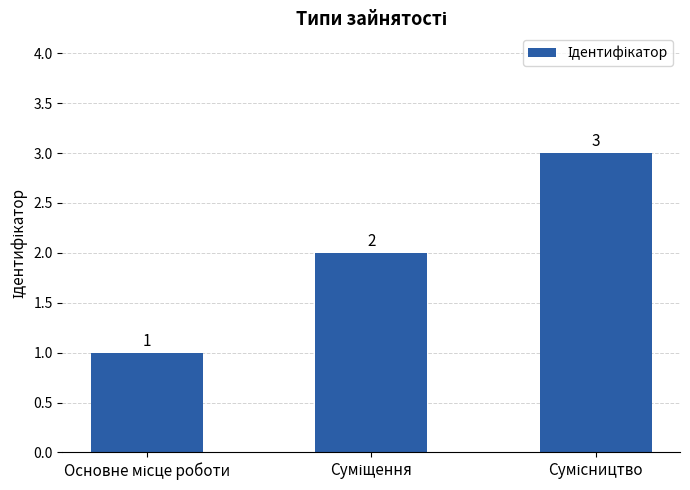

How many values are below 2?

1